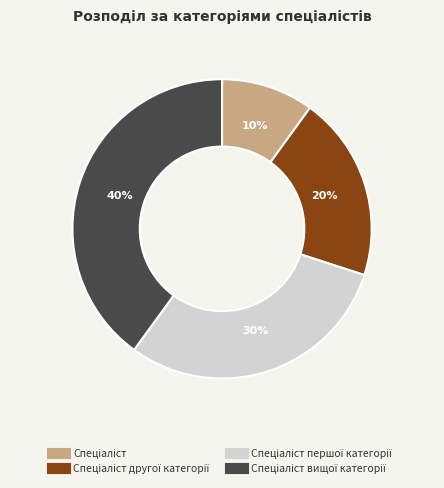

To the nearest percent, what is the average slice percentage?

25%